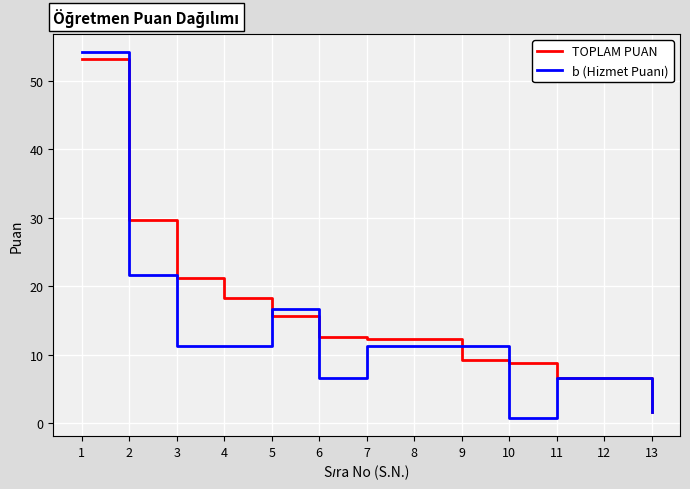

What is the spread (max minus min) of values at 1?

1.0